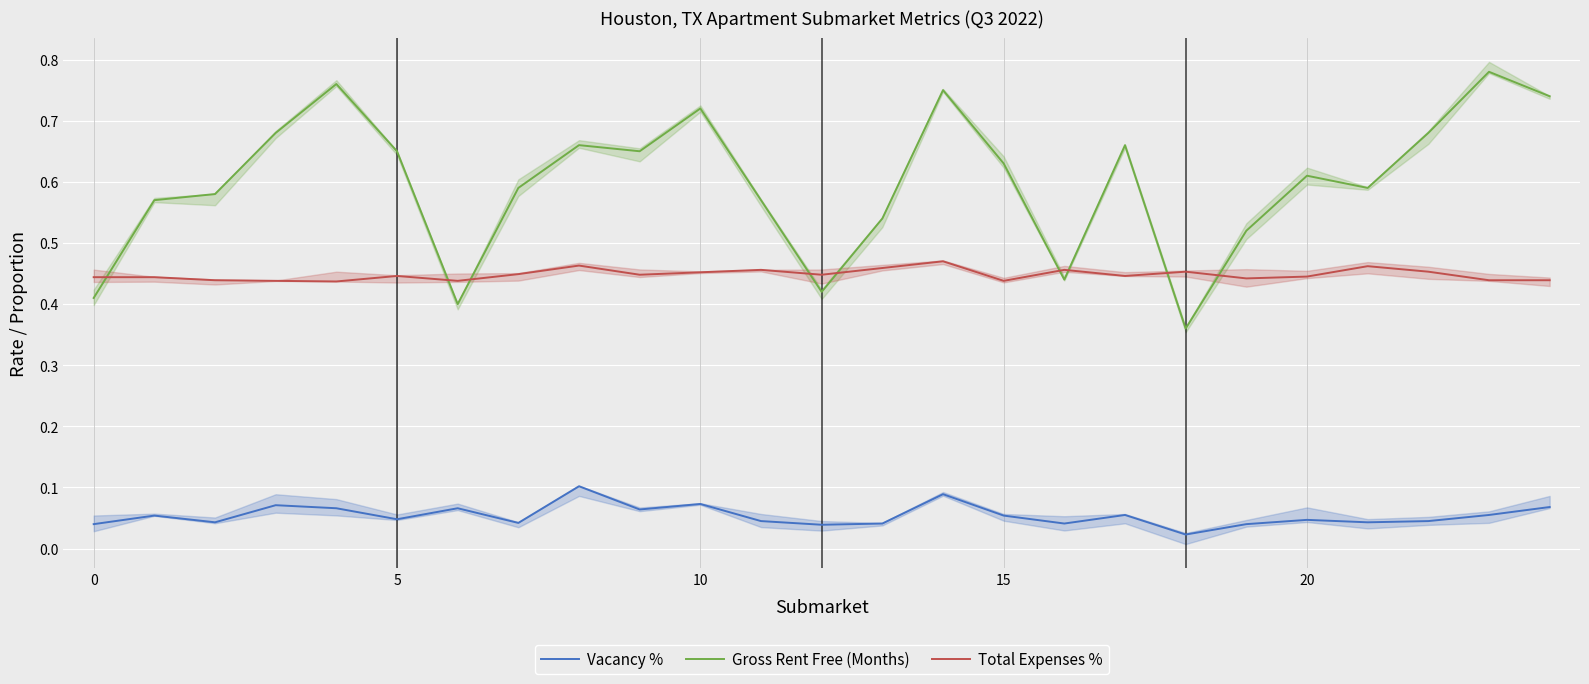

True or false: Vacancy % and Total Expenses % intersect in this chart.

False